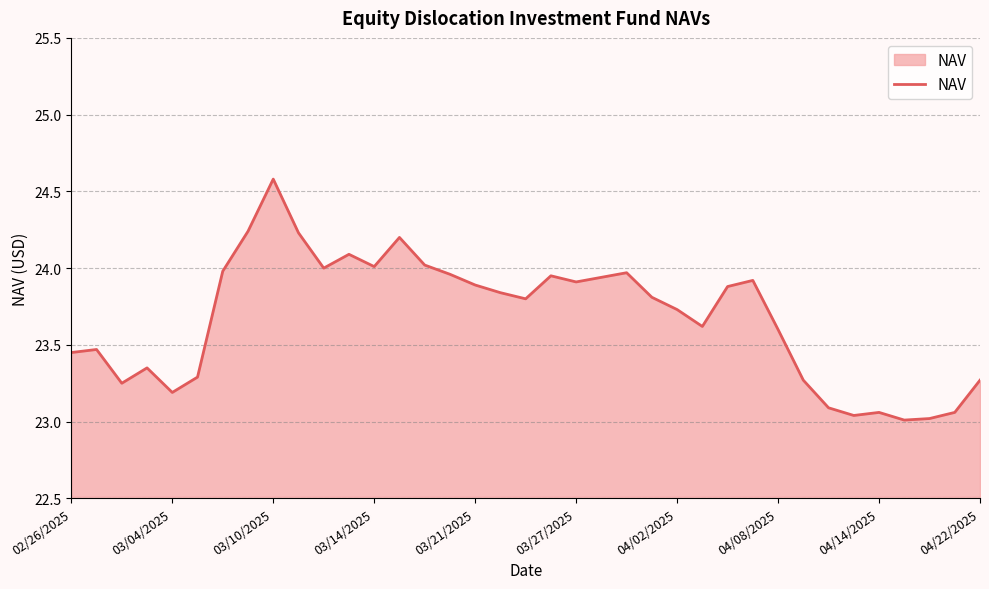

What is the difference between the maximum and minimum values?

1.6